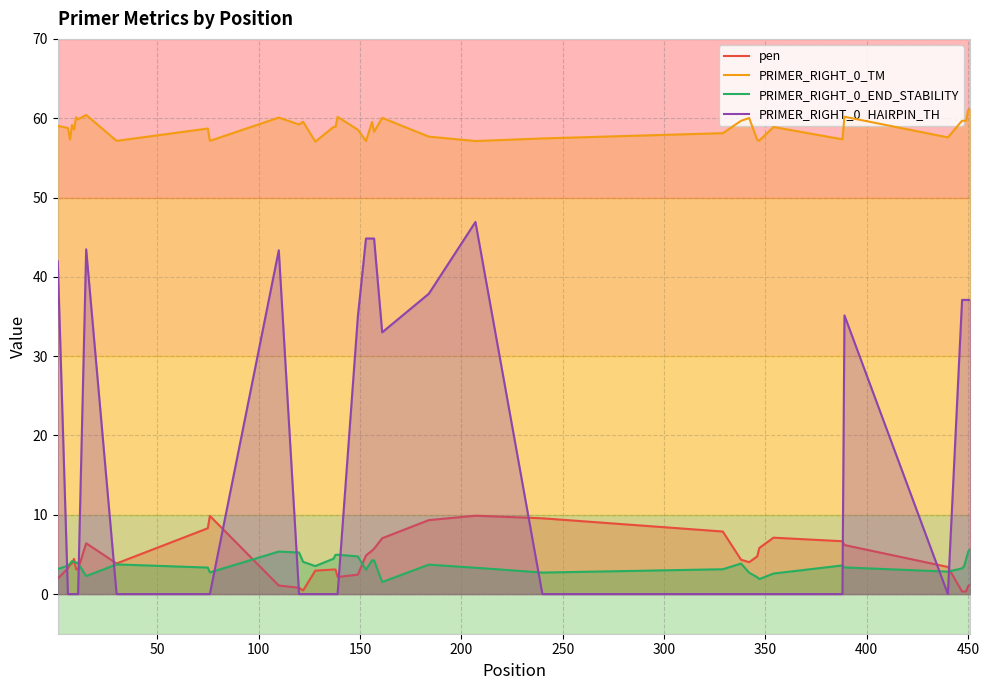

How many times do PRIMER_RIGHT_0_HAIRPIN_TH and PRIMER_RIGHT_0_END_STABILITY cross each other?

10